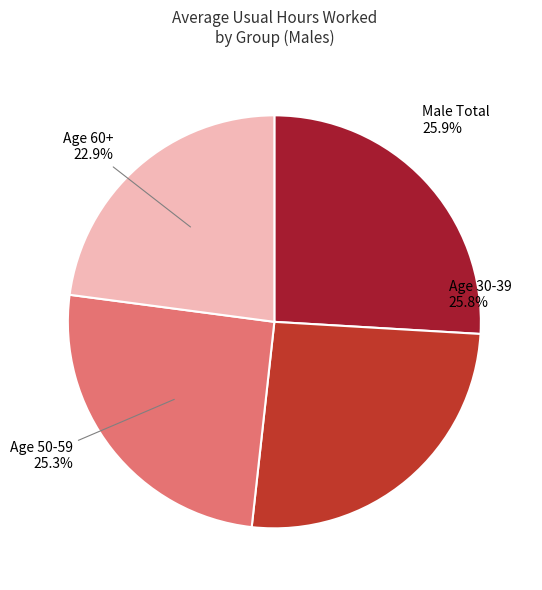

Which category has the smallest portion of the pie?

Age 60+